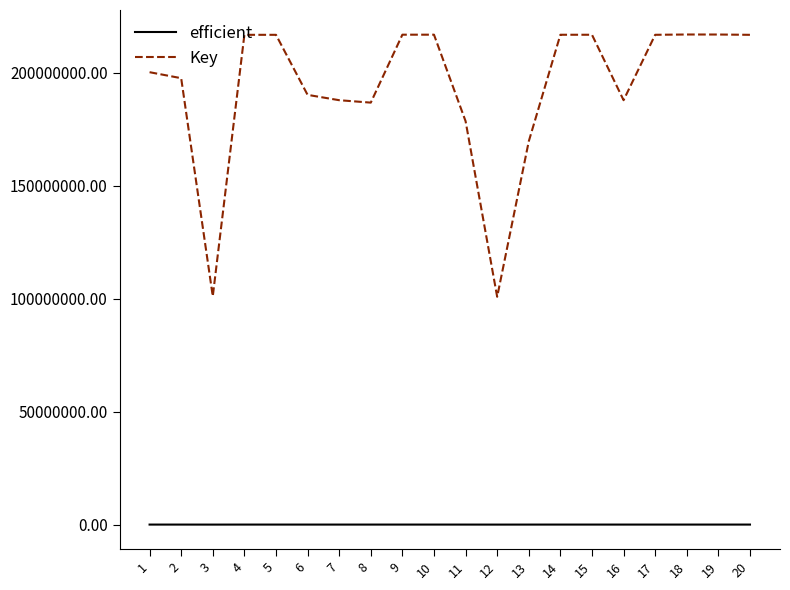

Between 3 and 8, which series saw the biggest shift?

Key